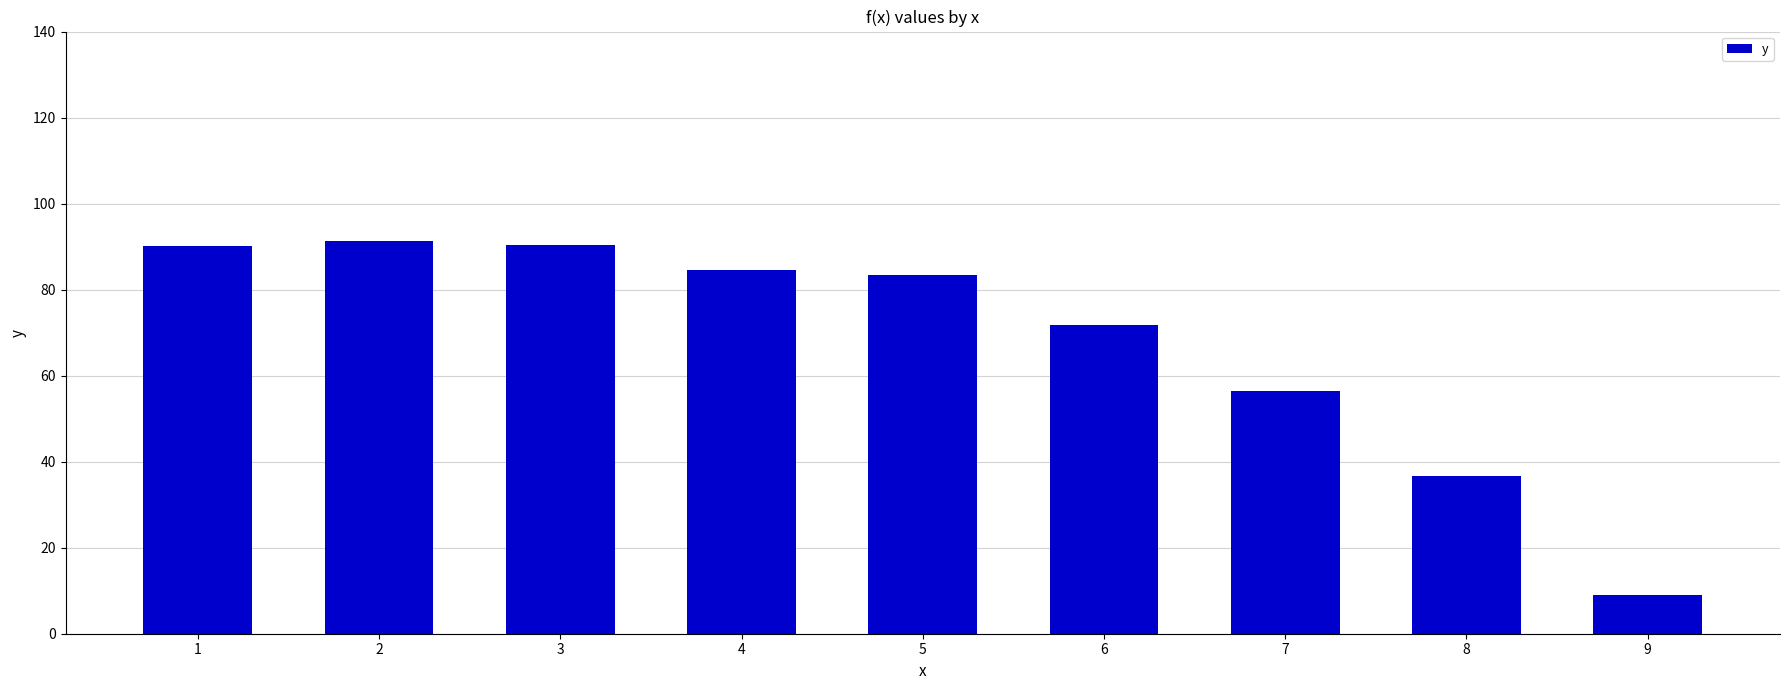

What is the difference between the maximum and minimum values?

82.2